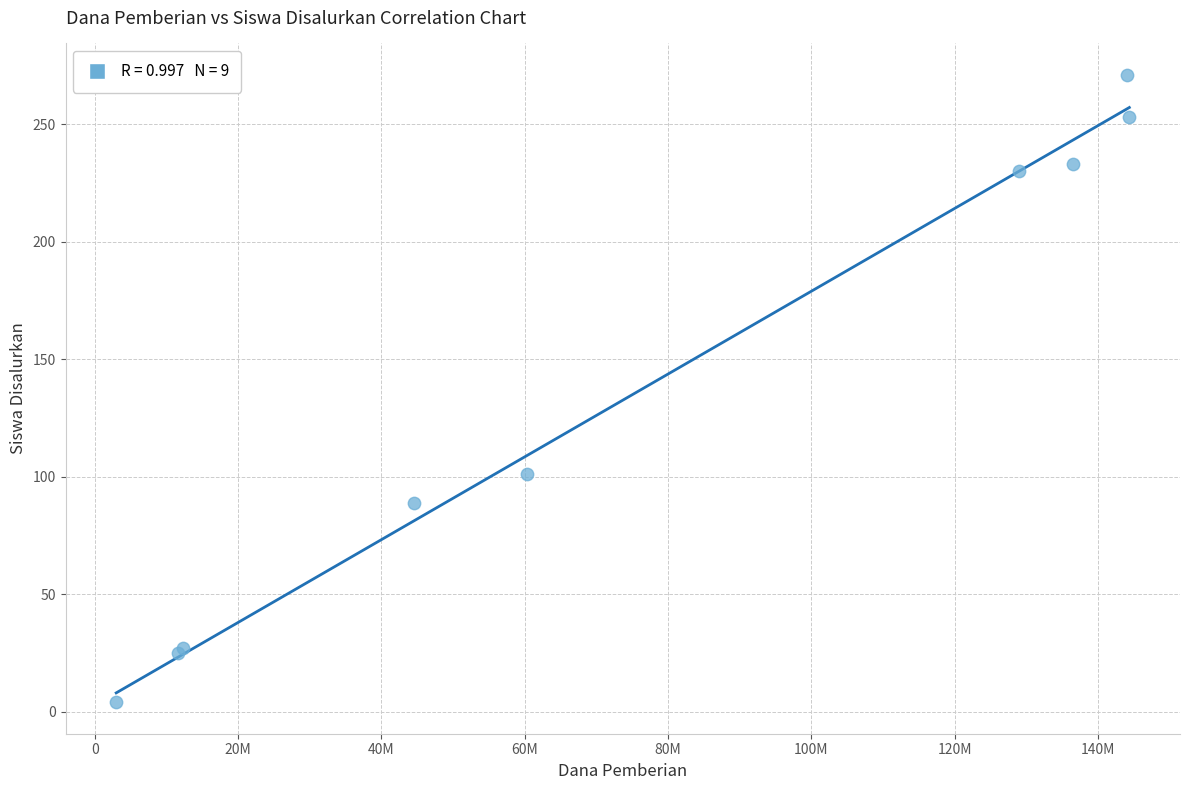

What Y value in the scatter plot is closest to 137?

101